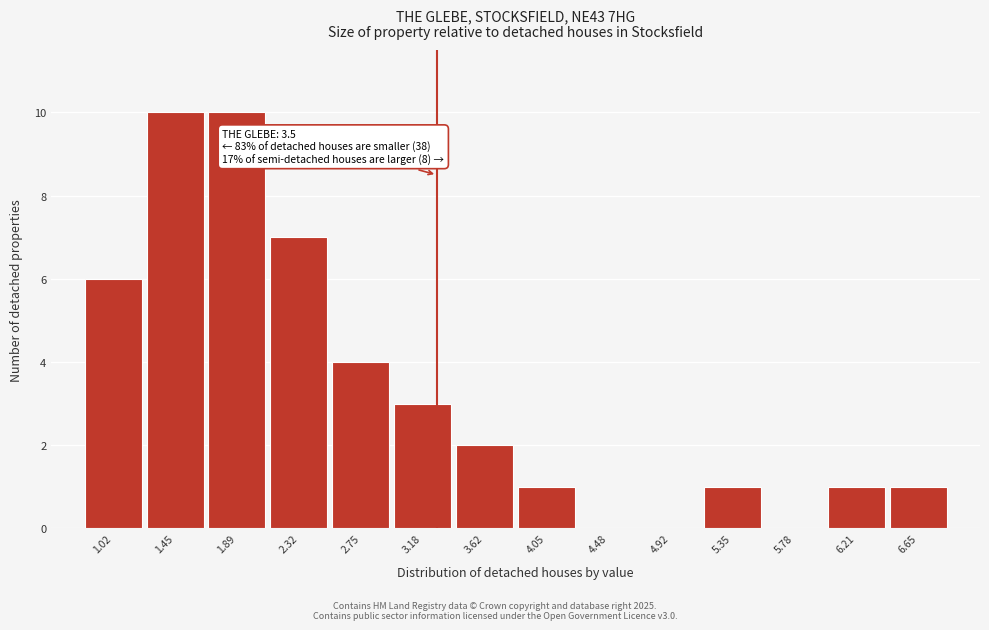

Reading left to right, list all the values displayed in this chart.

1.02=6	1.45=10	1.89=10	2.32=7	2.75=4	3.18=3	3.62=2	4.05=1	4.48=0	4.92=0	5.35=1	5.78=0	6.21=1	6.65=1